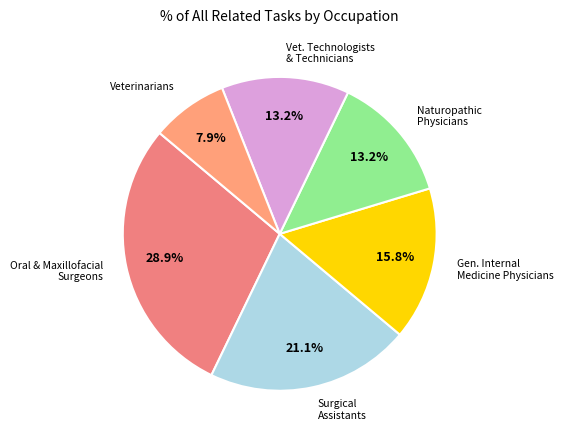

The Naturopathic Physicians slice represents 2% of the pie. True or false?

False